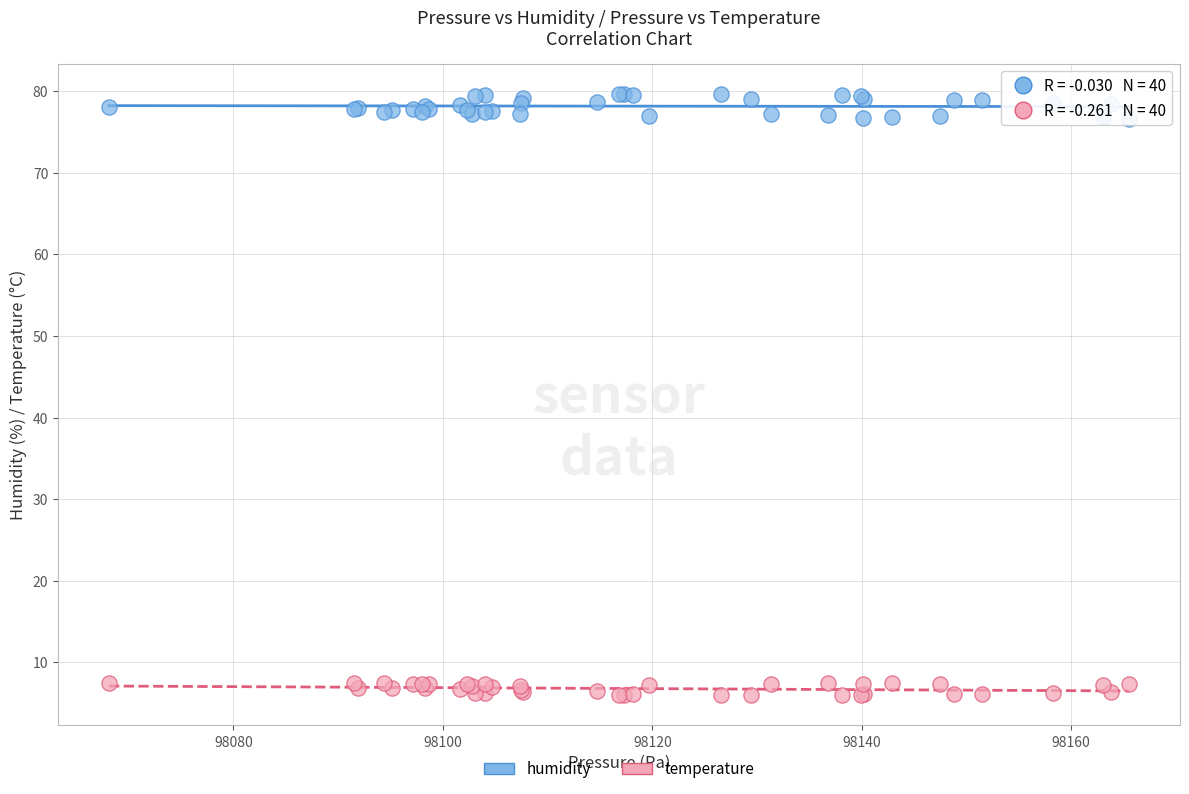

What are all the series names shown in the legend?

humidity, temperature